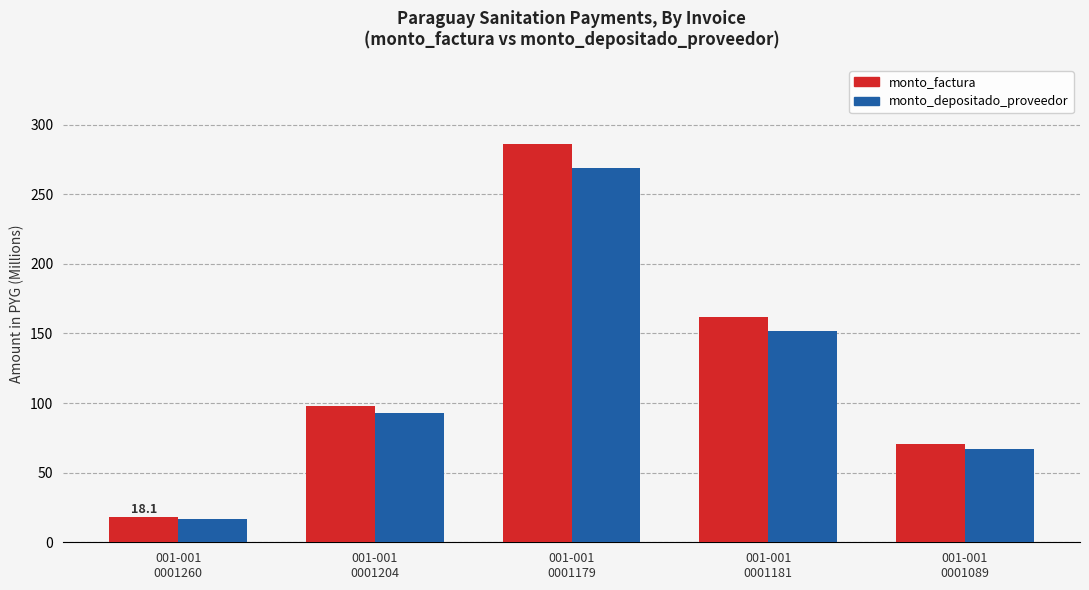

What is the label of the 5th bar from the left?

001-001
0001089